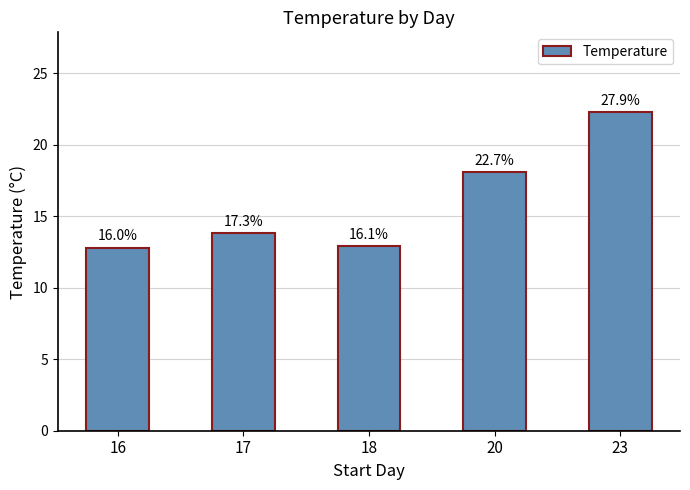

How many bars are there in total?

5